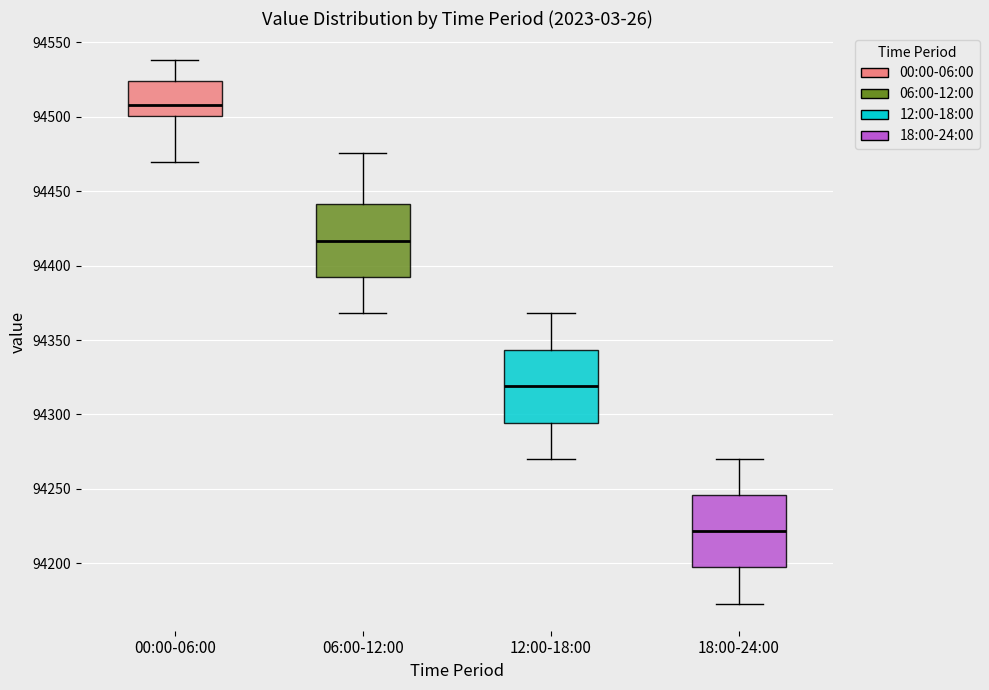

Reading left to right, transcribe this box plot: for each box, give where its median line is, the range the box spans, and where its two whiskers end, as read against the y-axis. The values are not printed on the chart, so give them approximately, as read against the axis.

00:00-06:00: median 94510, box 94500 to 94525, whiskers 94470 to 94540
06:00-12:00: median 94415, box 94390 to 94440, whiskers 94370 to 94475
12:00-18:00: median 94320, box 94295 to 94345, whiskers 94270 to 94370
18:00-24:00: median 94220, box 94195 to 94245, whiskers 94175 to 94270